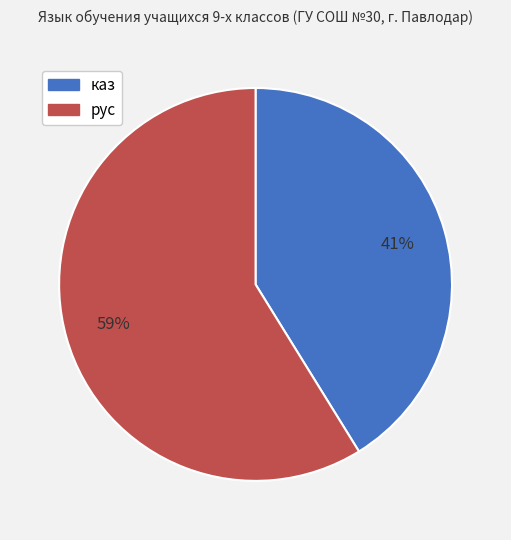

To the nearest percent, what is the combined percentage of рус and каз?

100%